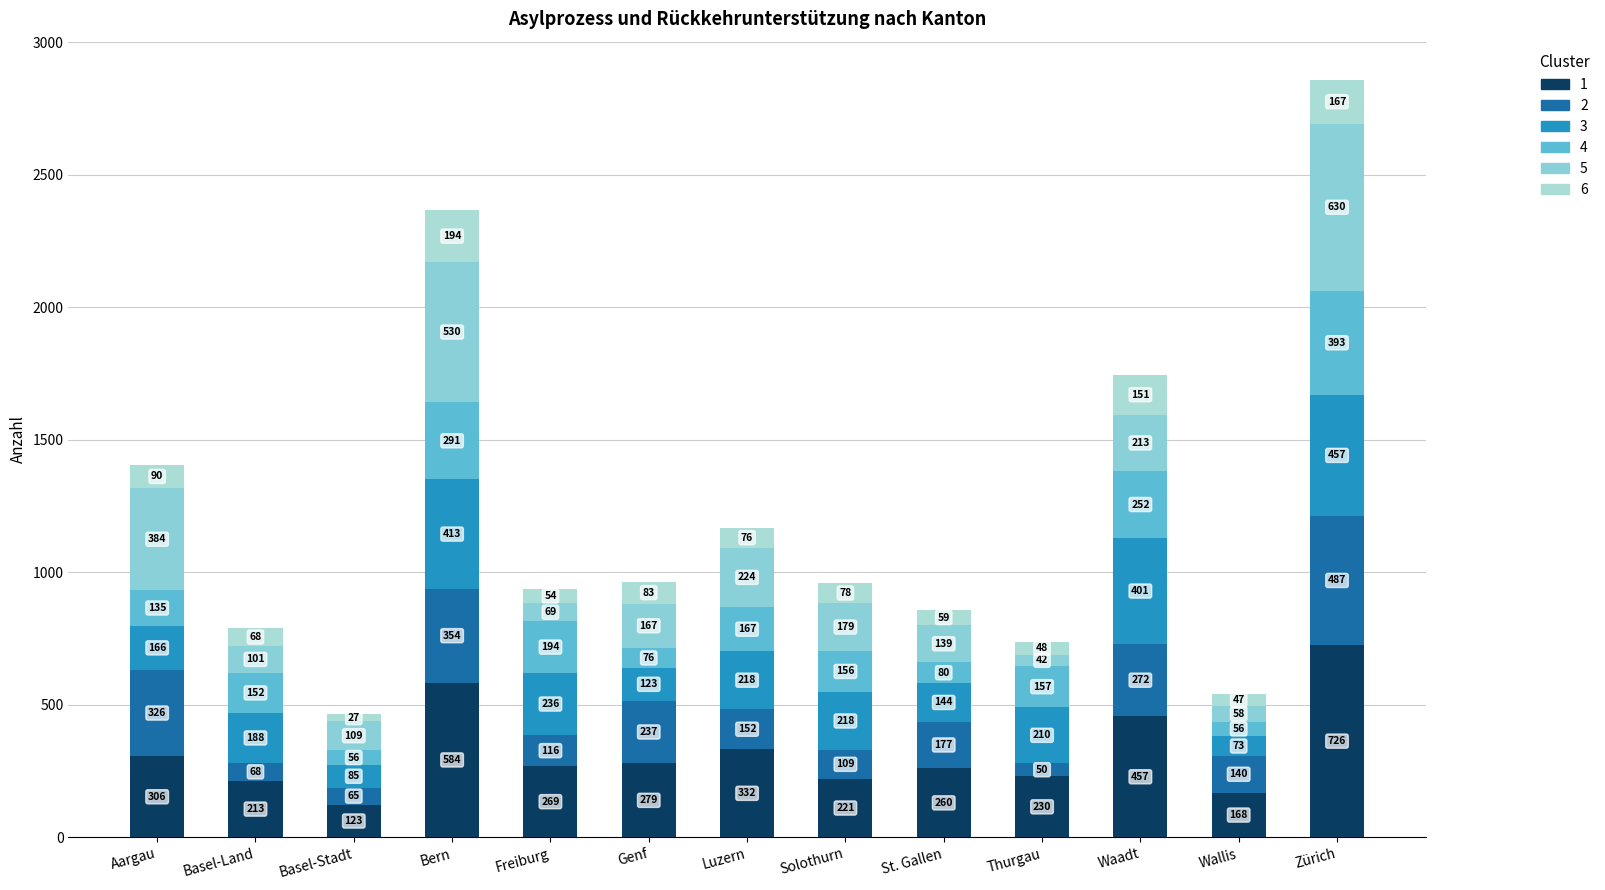

What is the total value across all series at Freiburg?

938